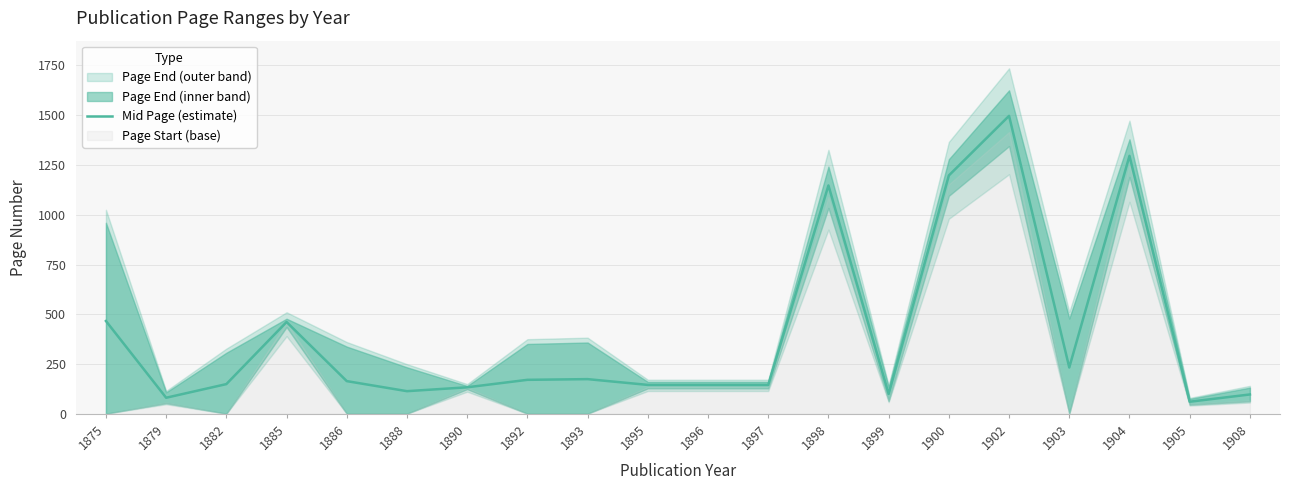

What is the difference between the values at 1882 and 1899?

49.5